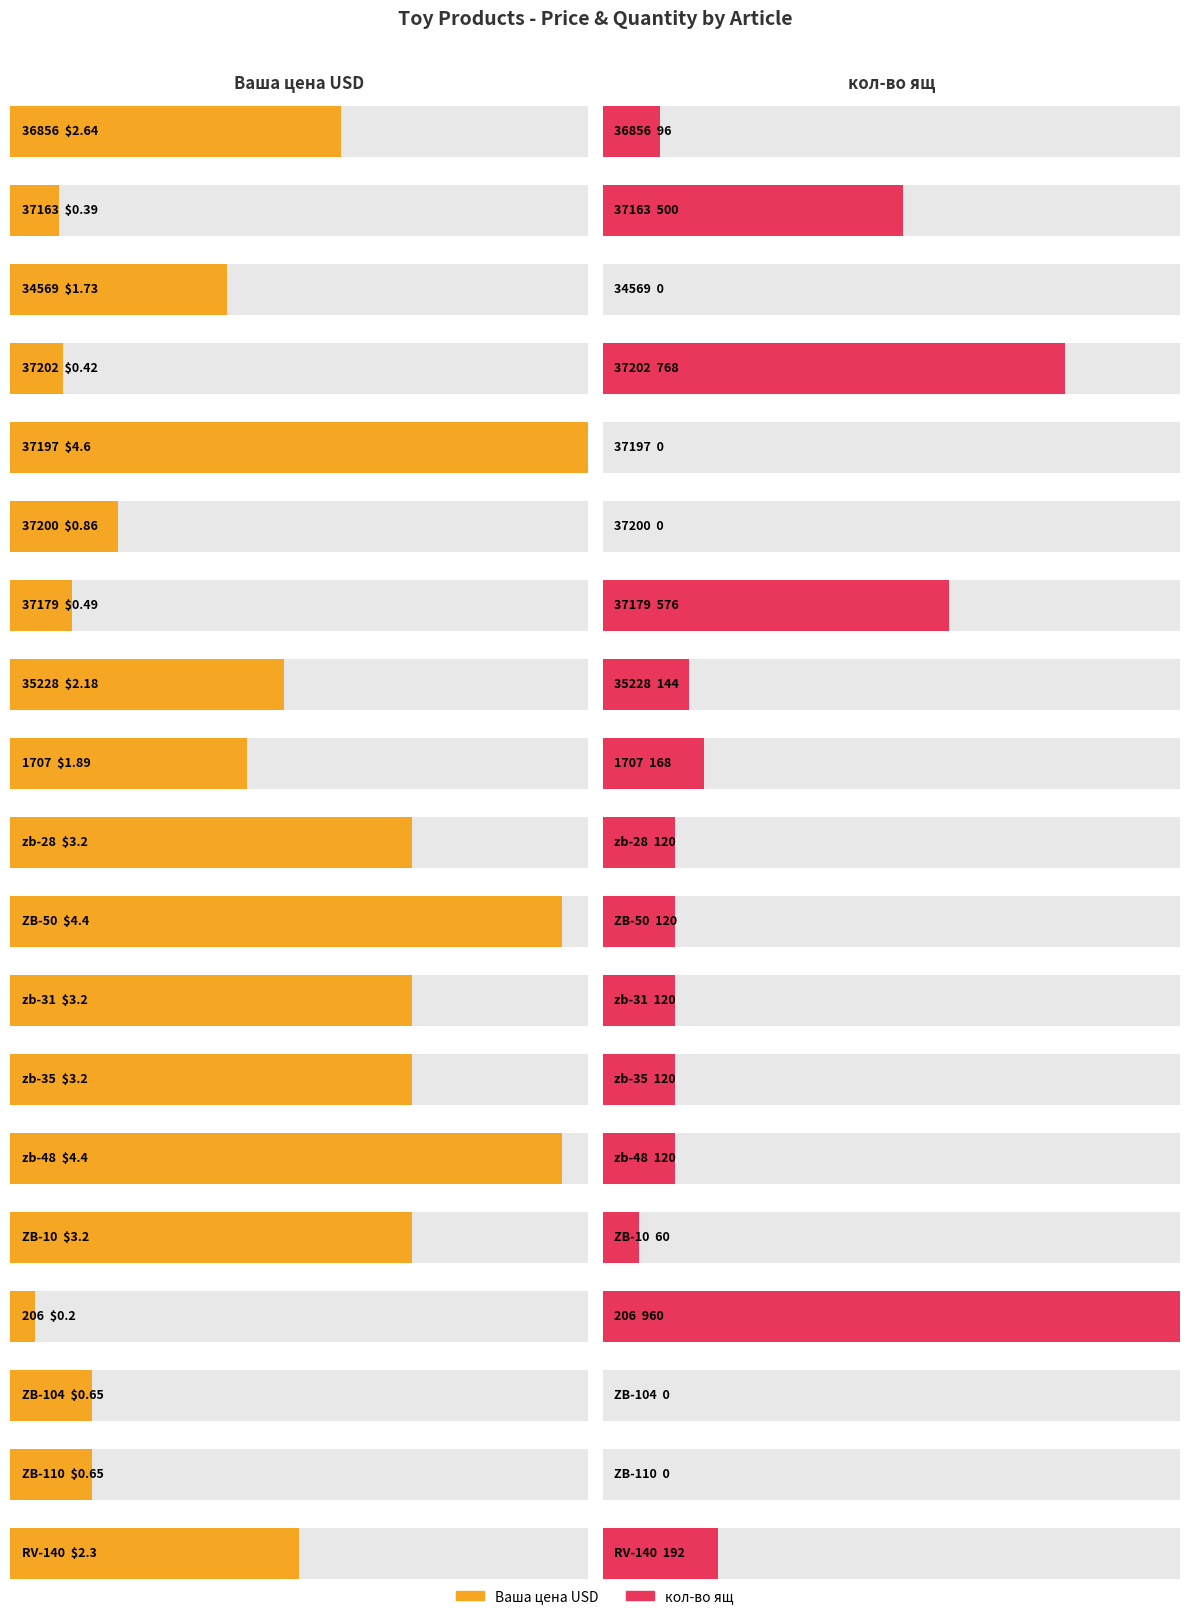

Is it true that Ваша цена USD equals 0.7 at 34569?

False